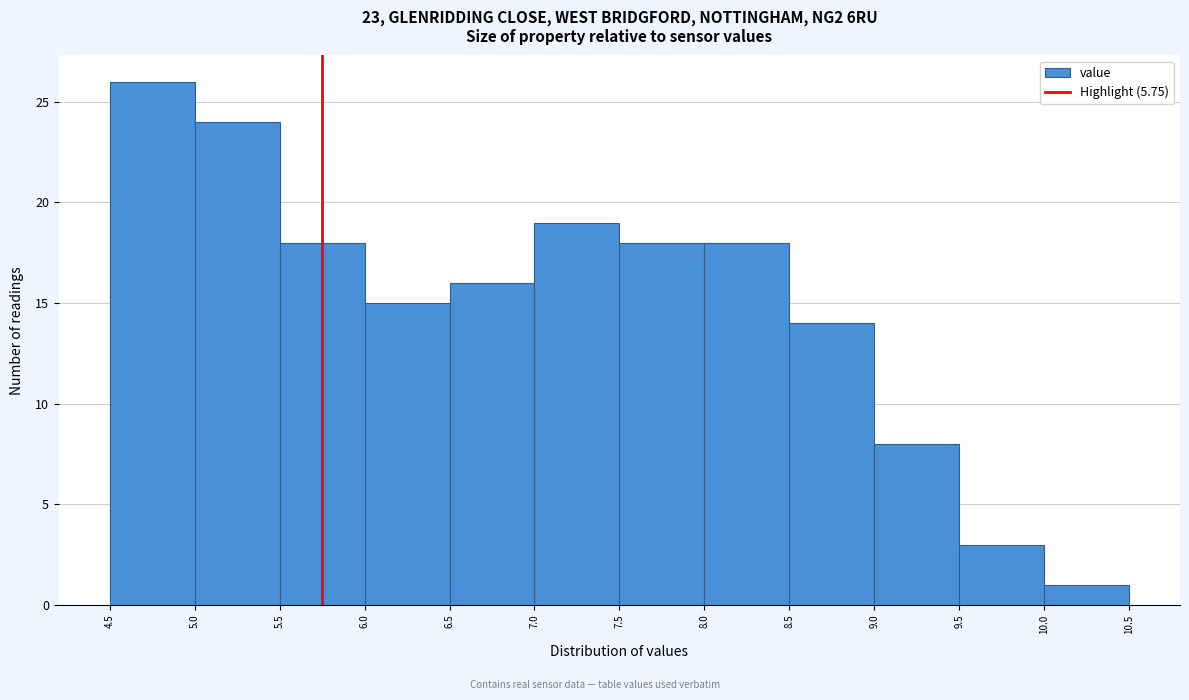

Reading left to right, transcribe this chart: for each bar, give the range it covers on the x-axis and its height. The values are not printed on the chart, so give them approximately, as read against the axis.

4.5 to 5.0: 26
5.0 to 5.5: 24
5.5 to 6.0: 18
6.0 to 6.5: 15
6.5 to 7.0: 16
7.0 to 7.5: 19
7.5 to 8.0: 18
8.0 to 8.5: 18
8.5 to 9.0: 14
9.0 to 9.5: 8
9.5 to 10.0: 3
10.0 to 10.5: 1